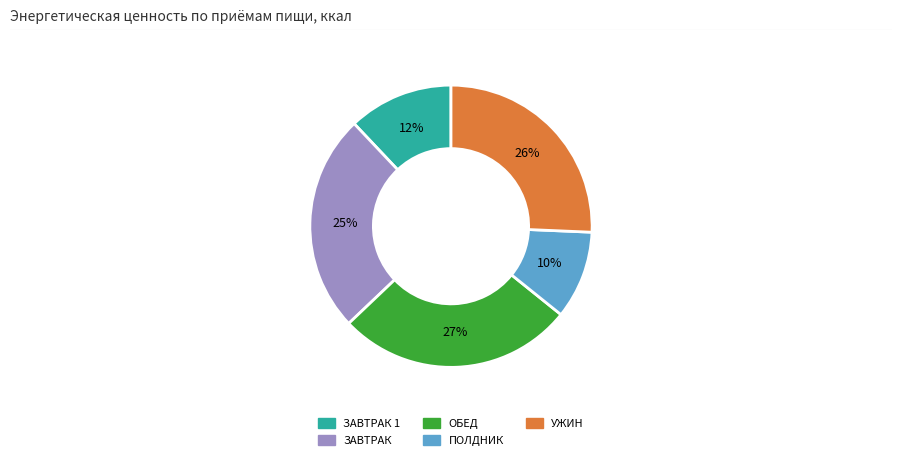

Is there any slice that represents more than half of the pie?

No